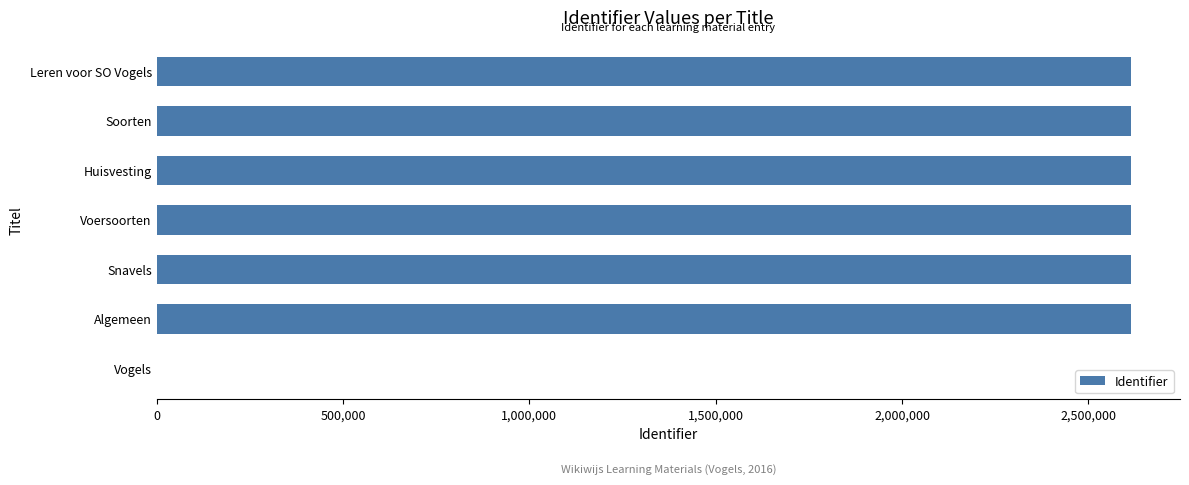

What is the ratio of the value at Snavels to the value at Algemeen?

1.0